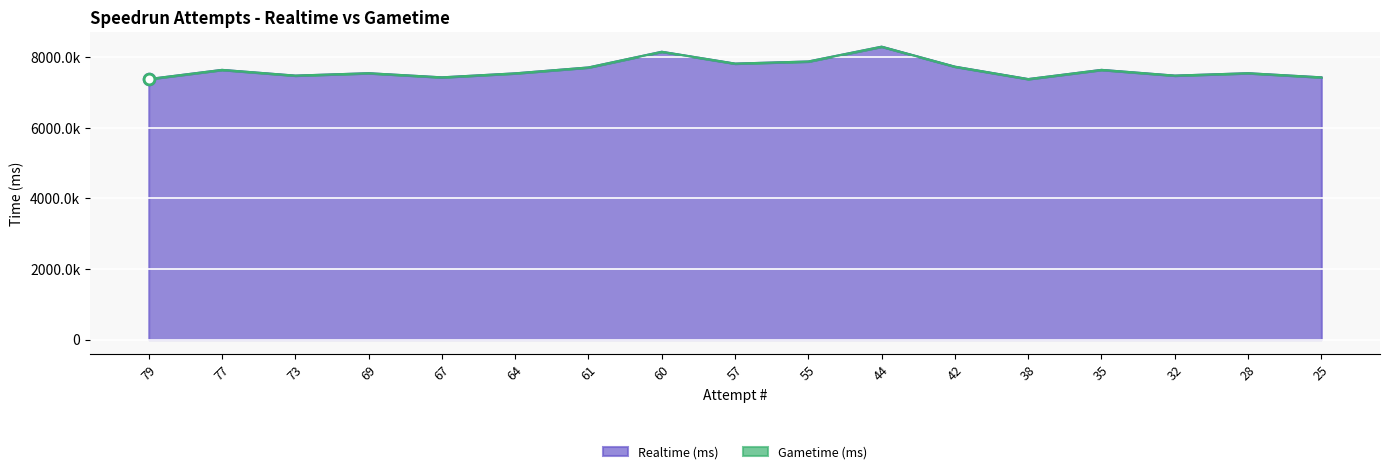

What is the change in value from 60 to 28?

-607403